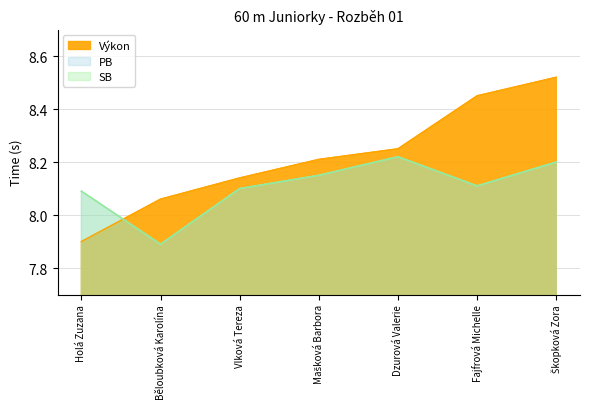

Which label corresponds to the largest value in the chart?

Škopková Zora